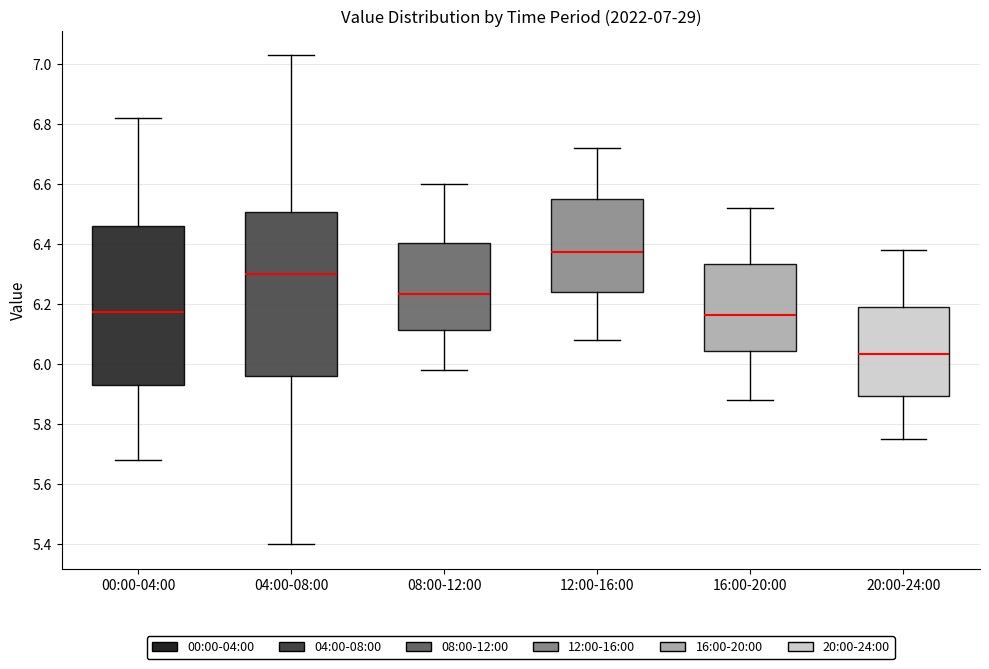

Which box has the highest median line?

12:00-16:00